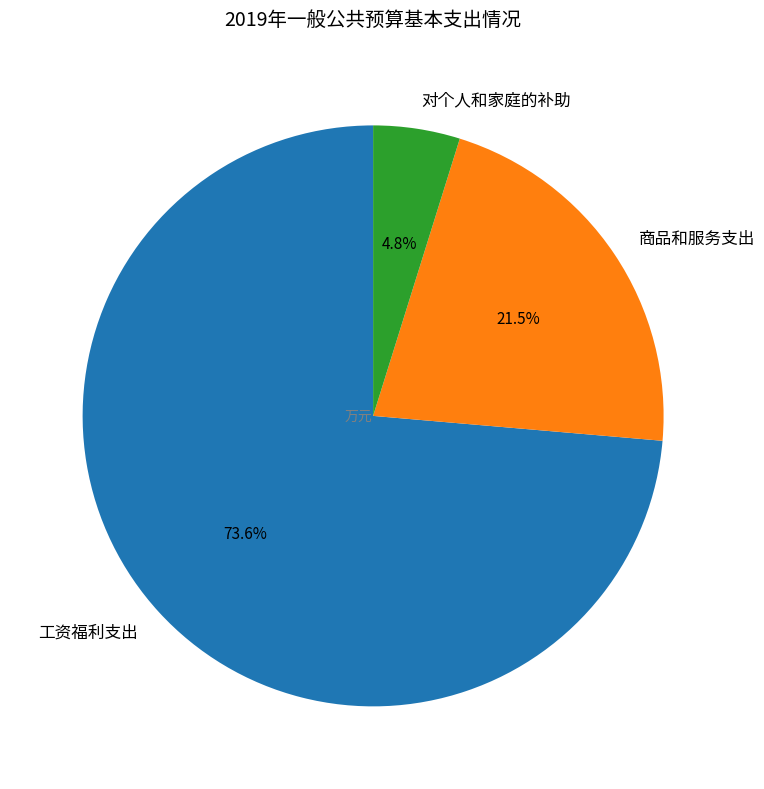

What percentage do 工资福利支出 and 对个人和家庭的补助 together represent?

78.5%